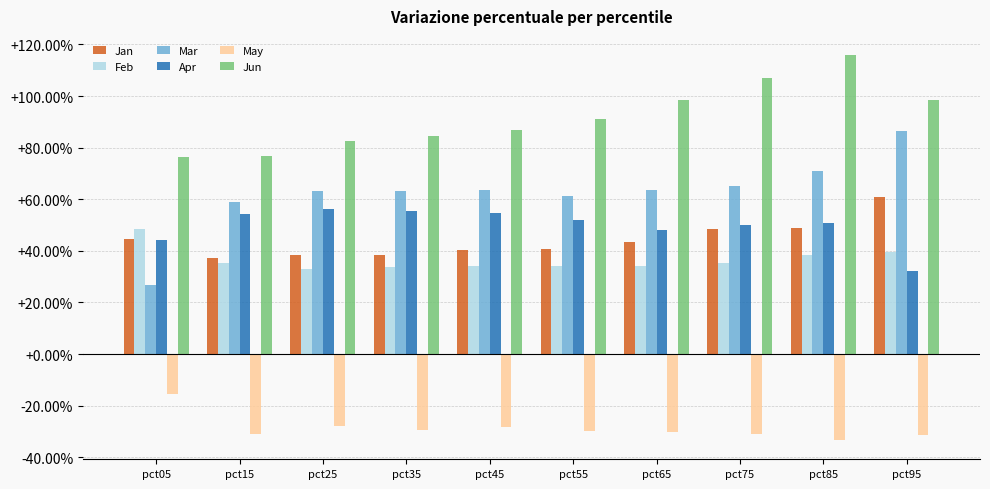

What is the maximum value shown in the chart?

1.2